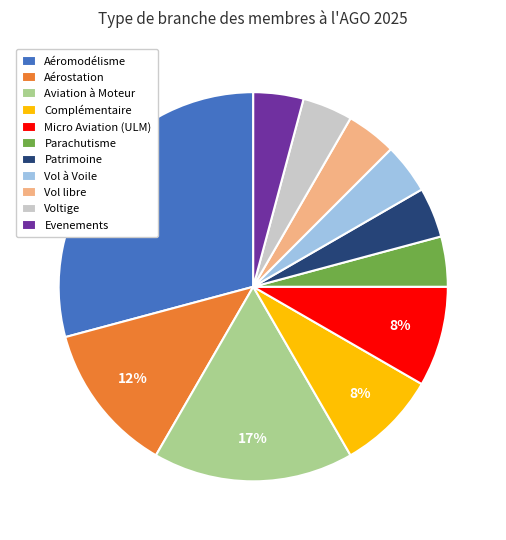

To the nearest percent, what portion does Evenements represent?

4%